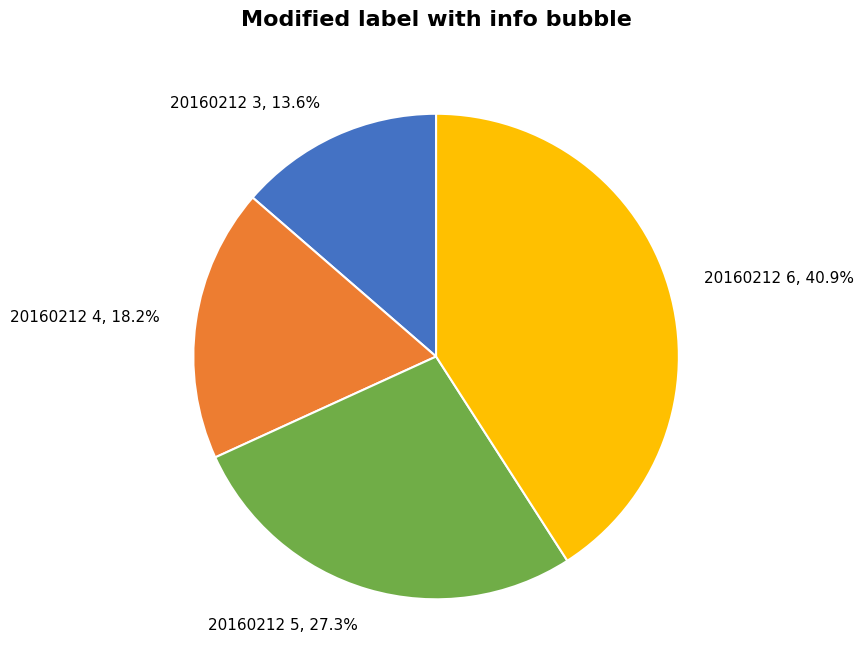

Does any single category account for the majority?

No